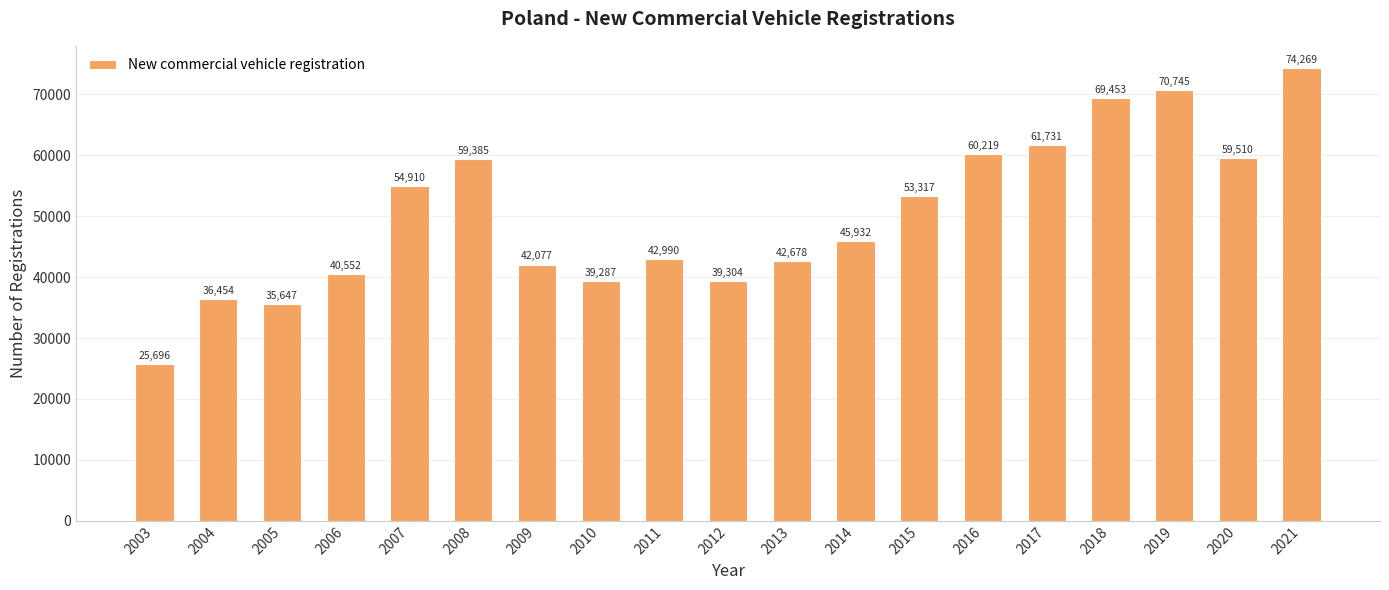

What is the change in value from 2004 to 2009?

+5623